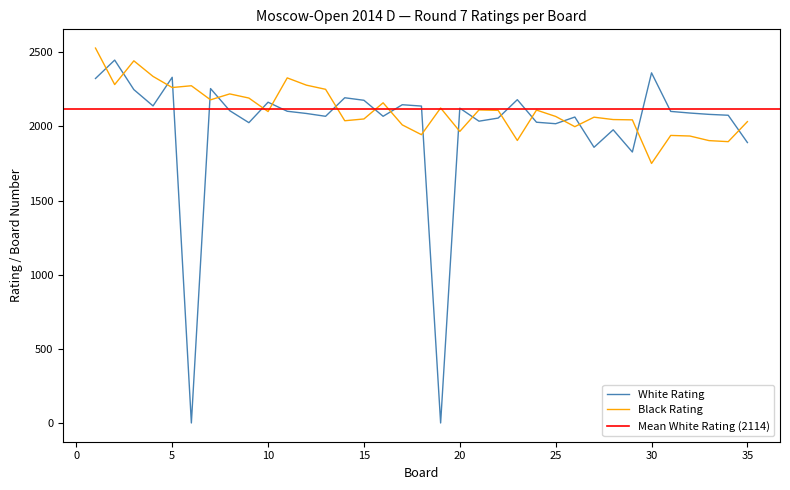

Is it true that Black Rating equals 1939 at 31?

True